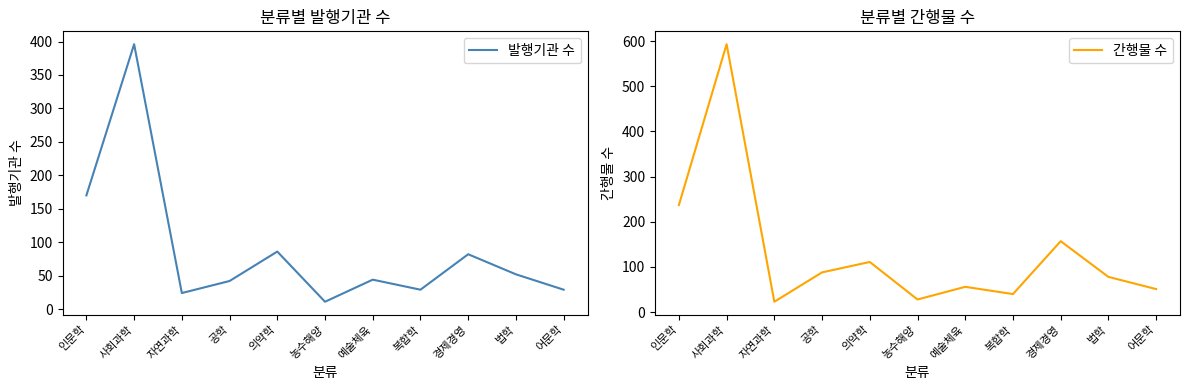

What is the sum of all 간행물 수 values?

1462